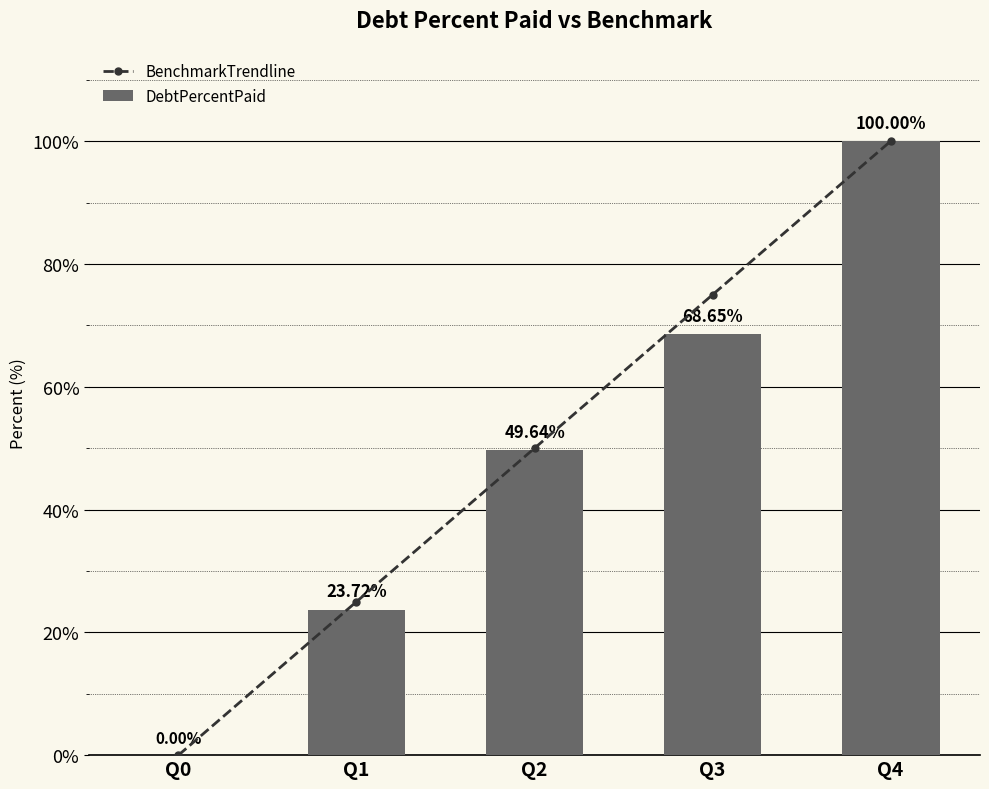

What is the value of the DebtPercentPaid bar at the 3rd from the left?

49.6